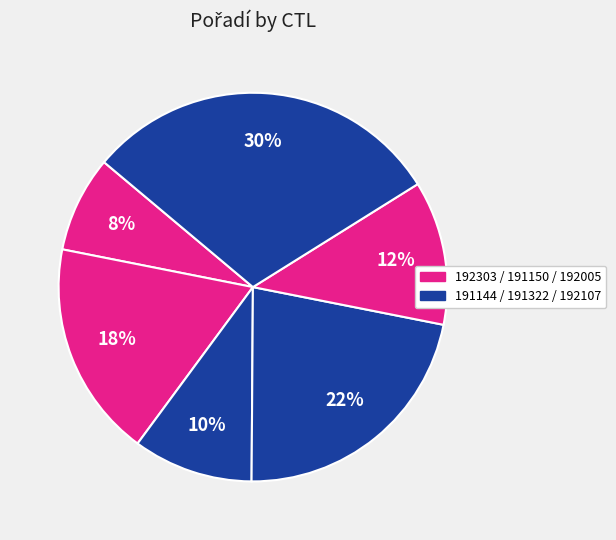

Rank the categories by value from highest to lowest.

192107, 191322, 191150, 192005, 191144, 192303